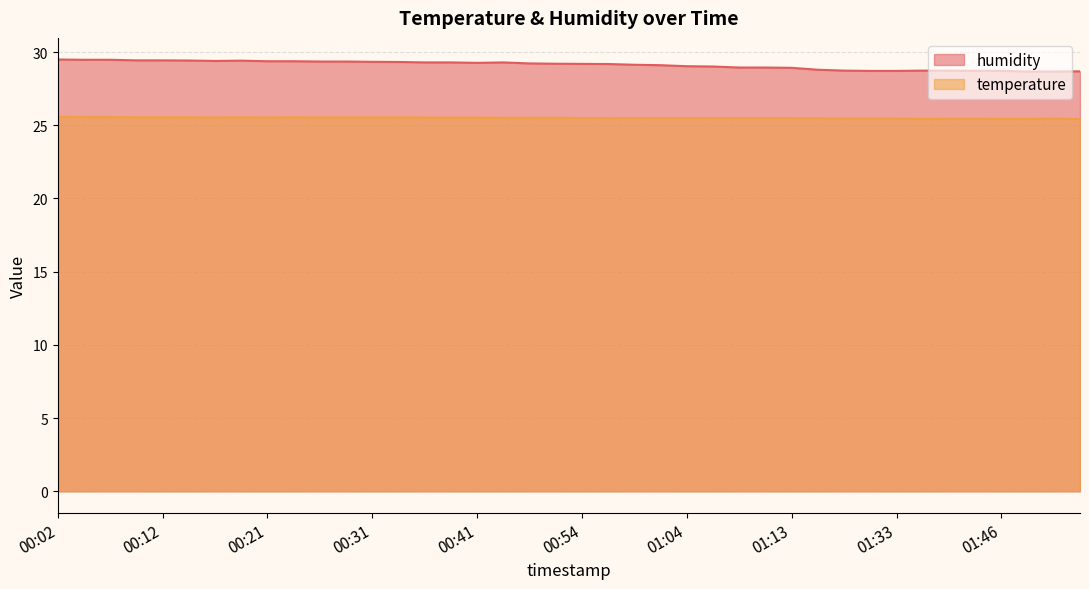

How many temperature values are between 25 and 26?

40